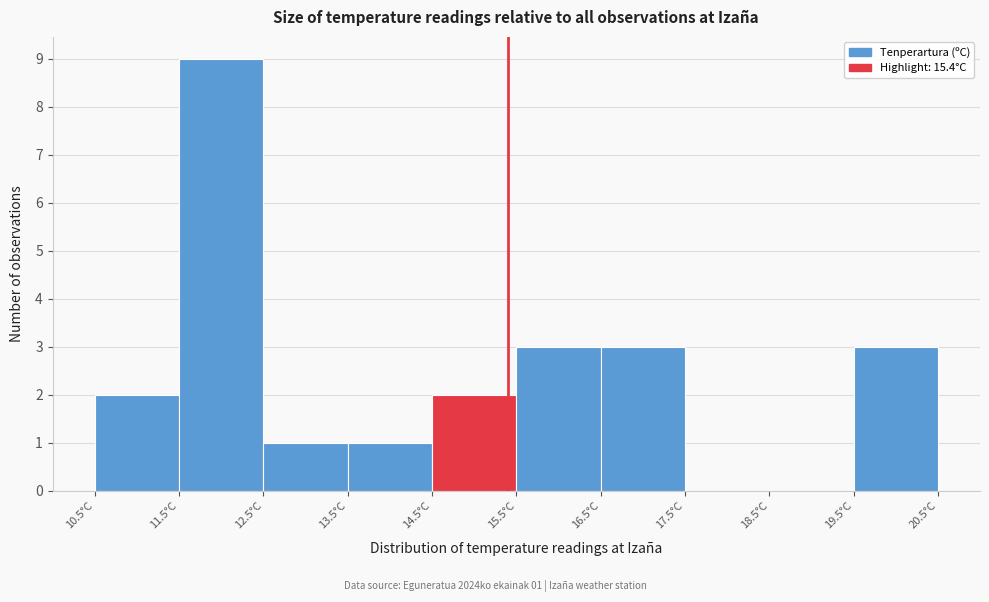

Over which range of the x-axis is the bar tallest?

11.5 to 12.5